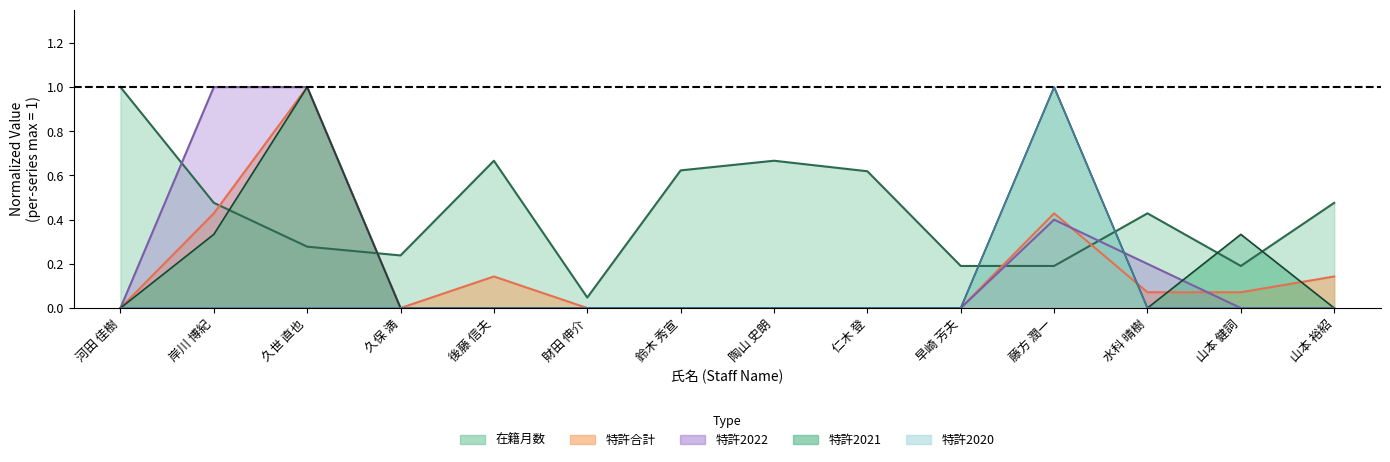

After their last crossing, which series has the higher values: 在籍月数 or 特許合計?

在籍月数